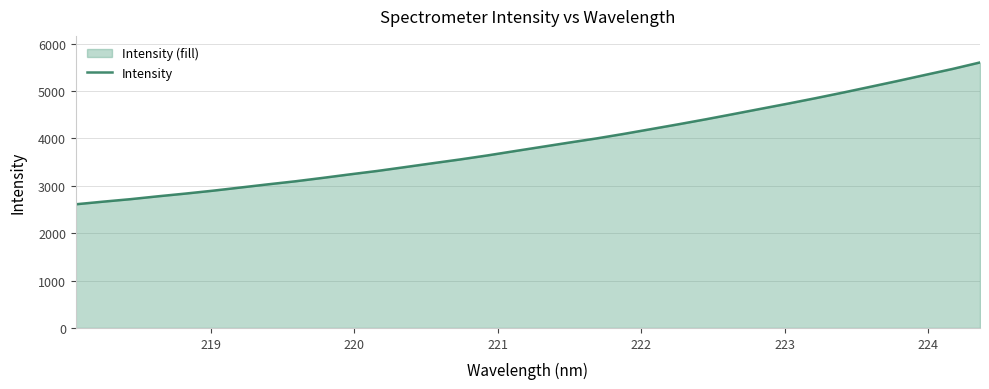

What is the difference between the maximum and minimum values?

2992.0